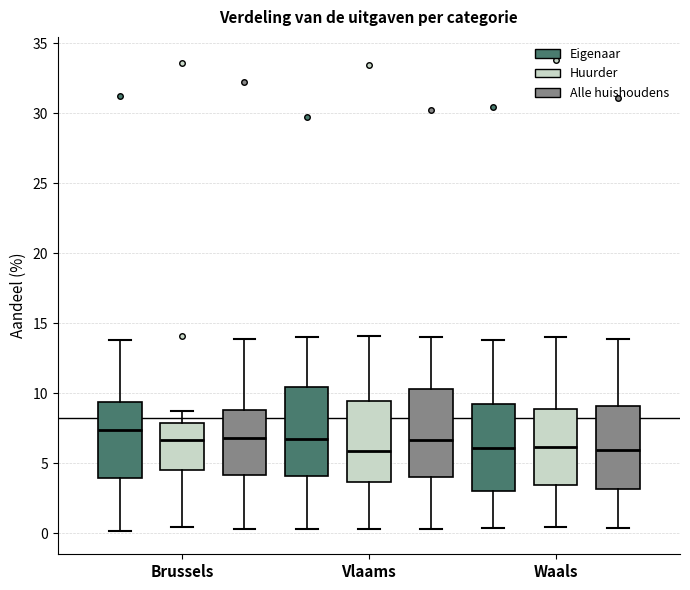

Reading left to right, read every box against the y-axis: the position of its median line, the range the box covers, and the ends of its whiskers. The values are not printed on the chart, so give them approximately, as read against the axis.

Brussels (Eigenaar): median 7.5, box 4.0 to 9.5, whiskers 0.0 to 14.0
Brussels (Huurder): median 6.5, box 4.5 to 8.0, whiskers 0.5 to 8.5
Brussels (Alle huishoudens): median 7.0, box 4.0 to 9.0, whiskers 0.5 to 14.0
Vlaams (Eigenaar): median 7.0, box 4.0 to 10.5, whiskers 0.5 to 14.0
Vlaams (Huurder): median 6.0, box 3.5 to 9.5, whiskers 0.5 to 14.0
Vlaams (Alle huishoudens): median 6.5, box 4.0 to 10.5, whiskers 0.5 to 14.0
Waals (Eigenaar): median 6.0, box 3.0 to 9.0, whiskers 0.5 to 14.0
Waals (Huurder): median 6.0, box 3.5 to 9.0, whiskers 0.5 to 14.0
Waals (Alle huishoudens): median 6.0, box 3.0 to 9.0, whiskers 0.5 to 14.0